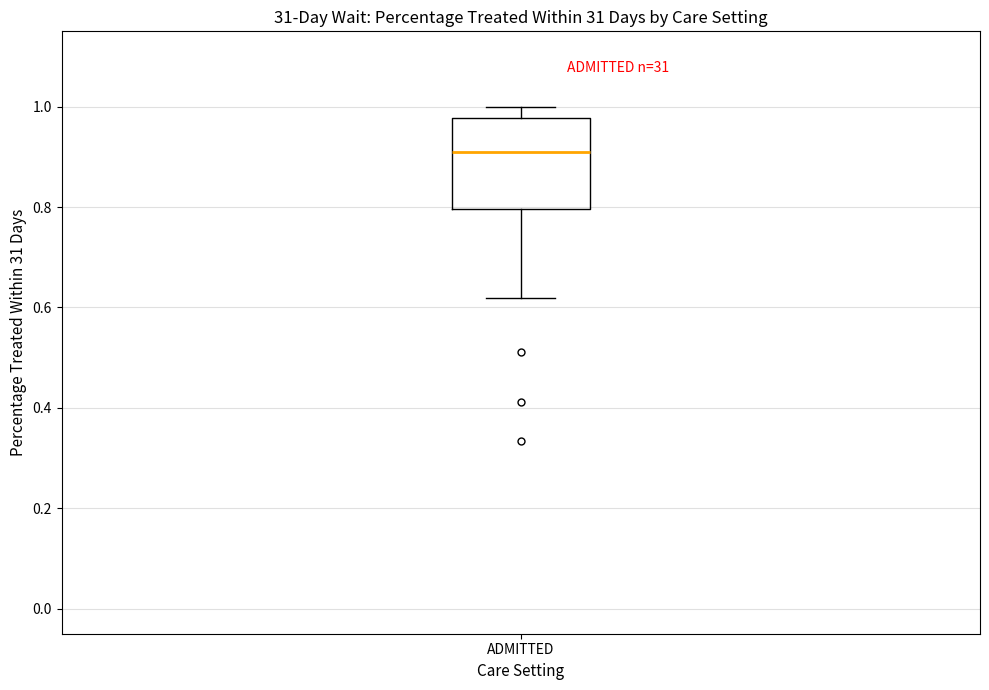

Transcribe this box plot: give where the median line is, the range the box spans, and where the two whiskers end, as read against the y-axis. The values are not printed on the chart, so give them approximately, as read against the axis.

median 0.90, box 0.80 to 0.98, whiskers 0.62 to 1.00